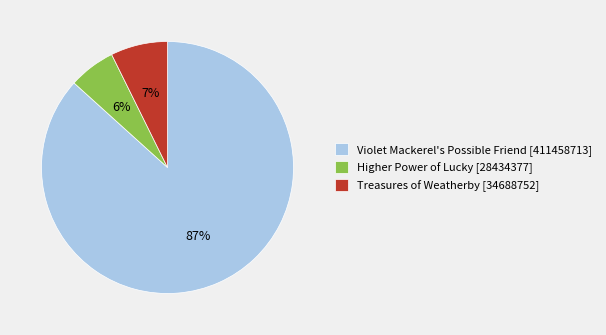

Combined, do Higher Power of Lucky [28434377] and Treasures of Weatherby [34688752] account for over 50%?

No